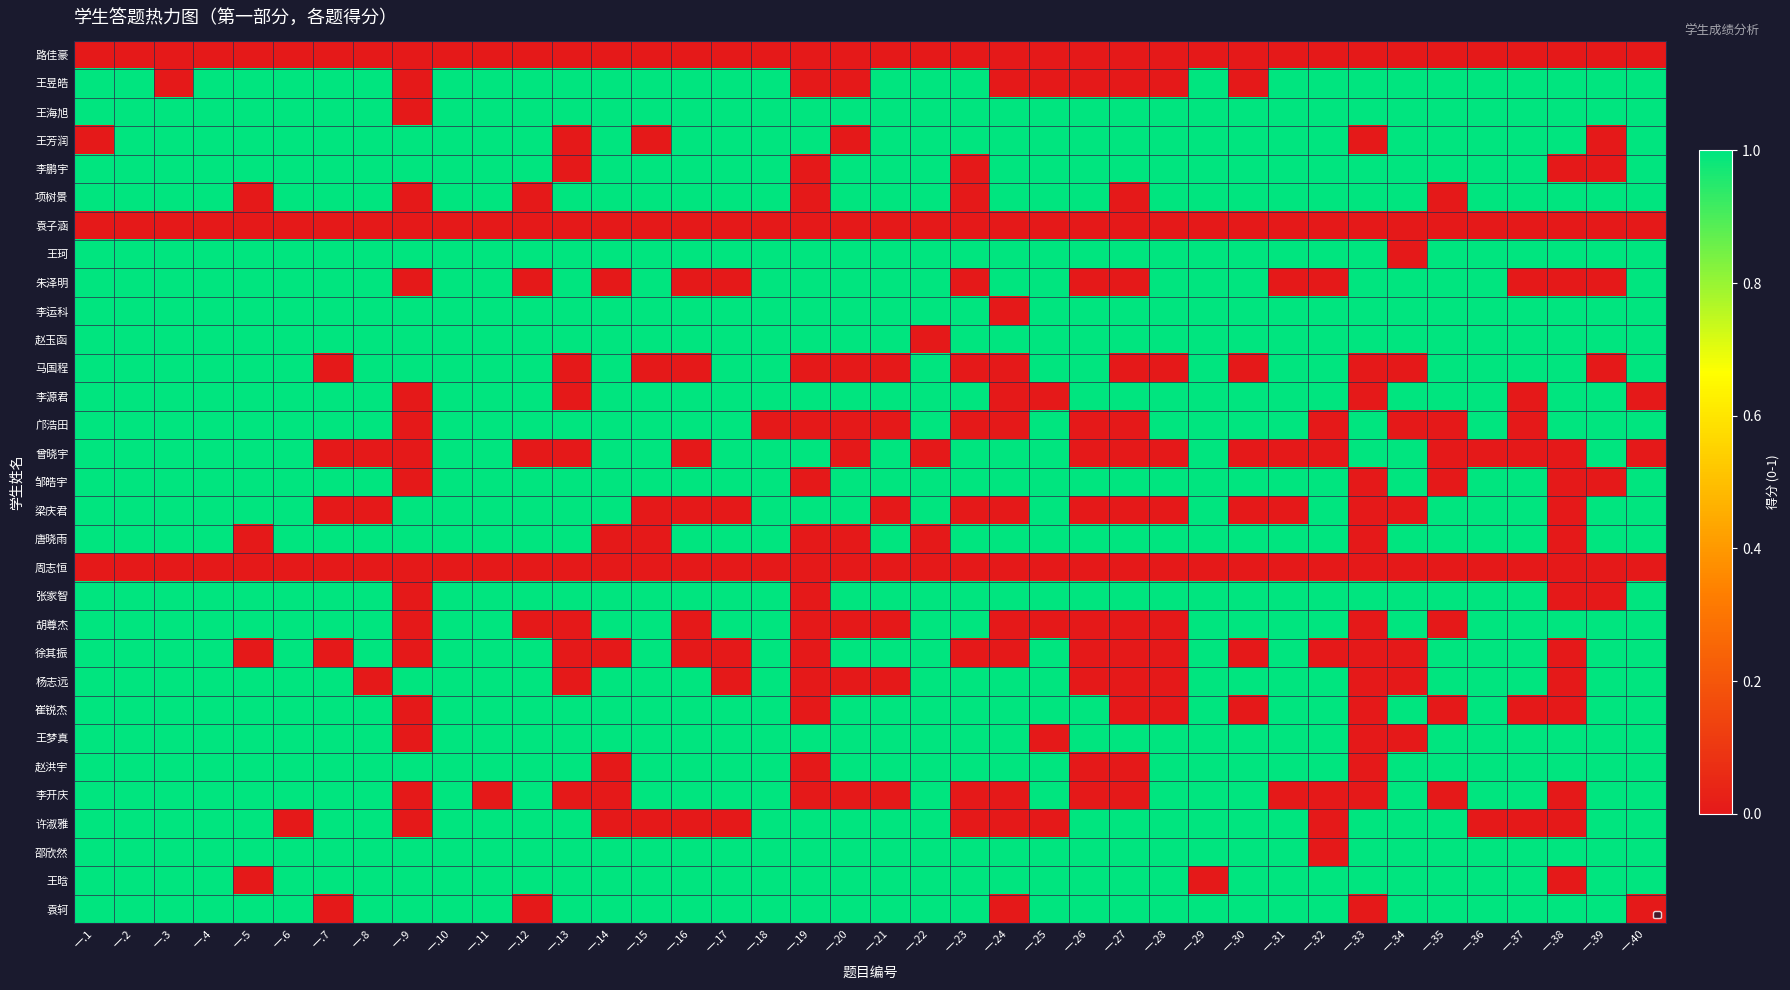

What is the maximum value shown in the chart?

1